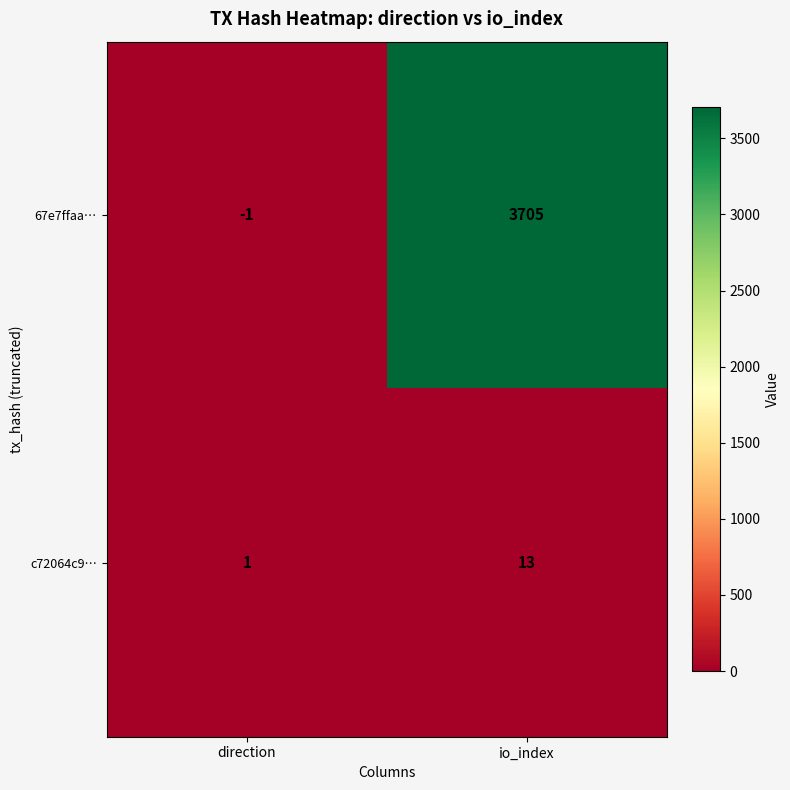

Where is 67e7ffaa… nearest to the value 1852?

direction